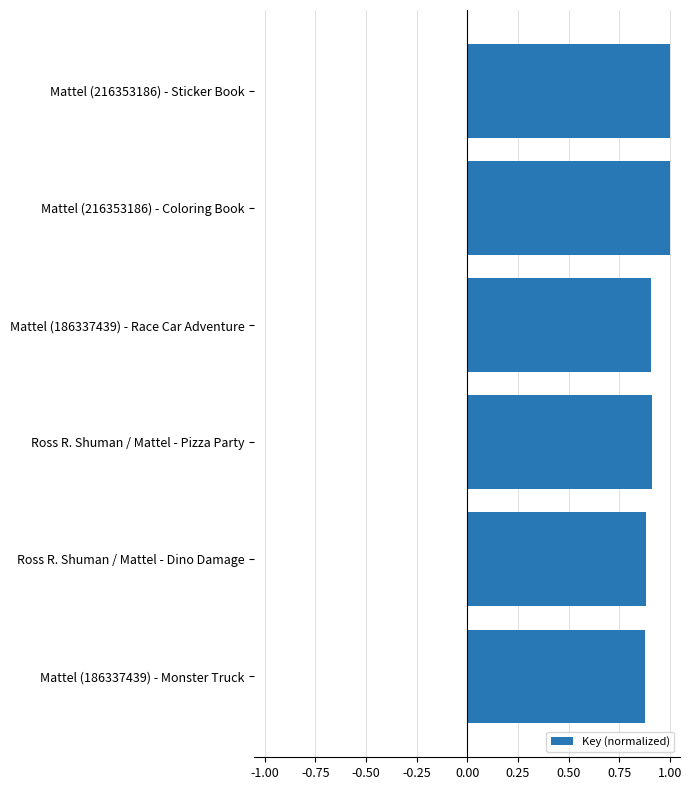

What is the maximum value shown in the chart?

1.0